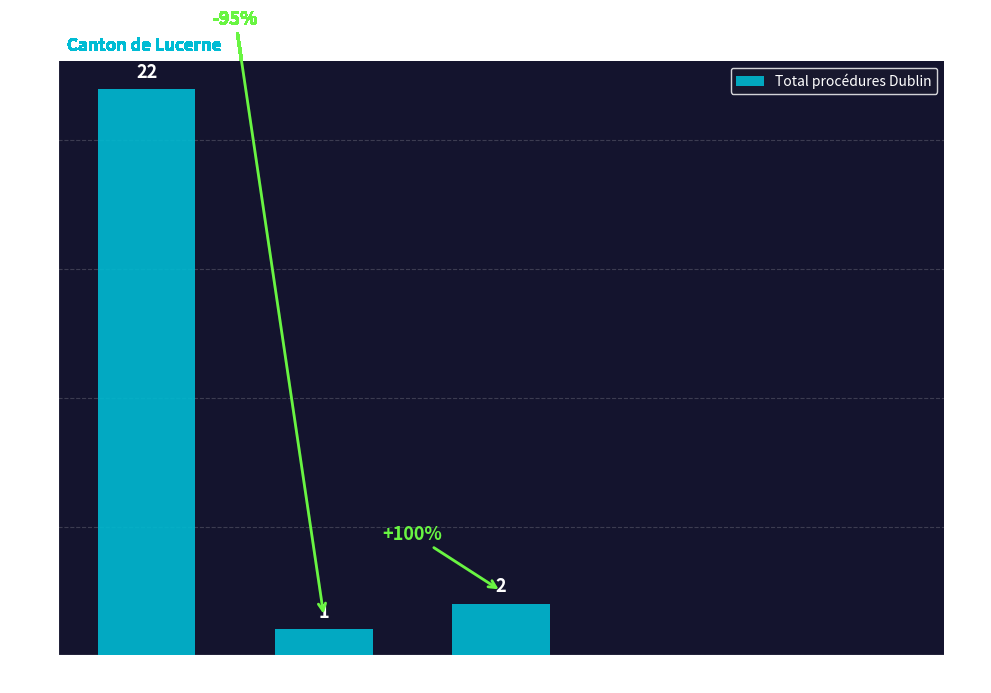

Does the chart contain stacked bars?

No